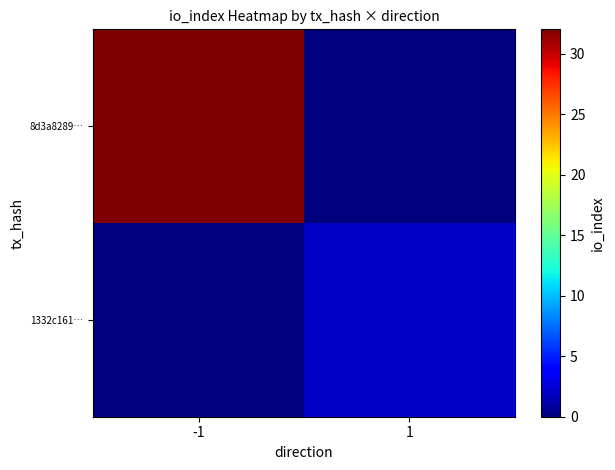

Which has a higher value, 1 or -1?

-1